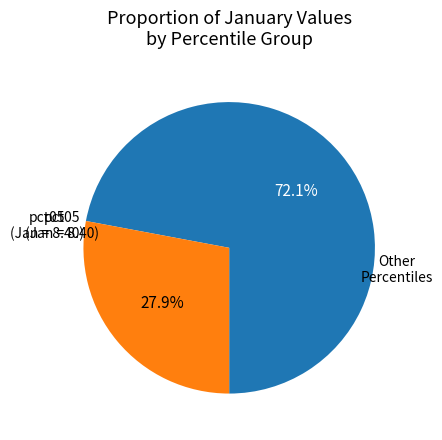

Does any single category account for the majority?

Yes